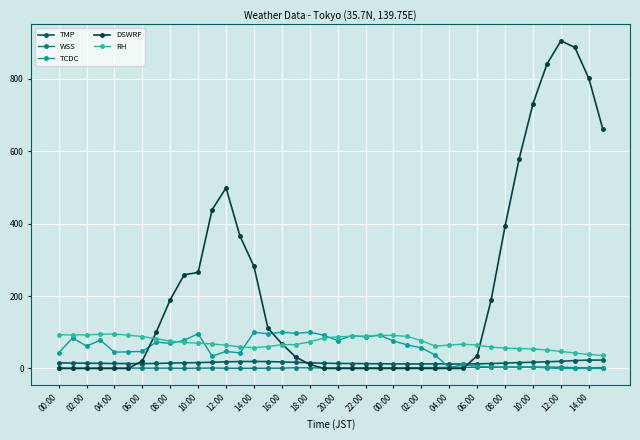

What is the difference between the maximum and second lowest values in the TMP series?

10.8